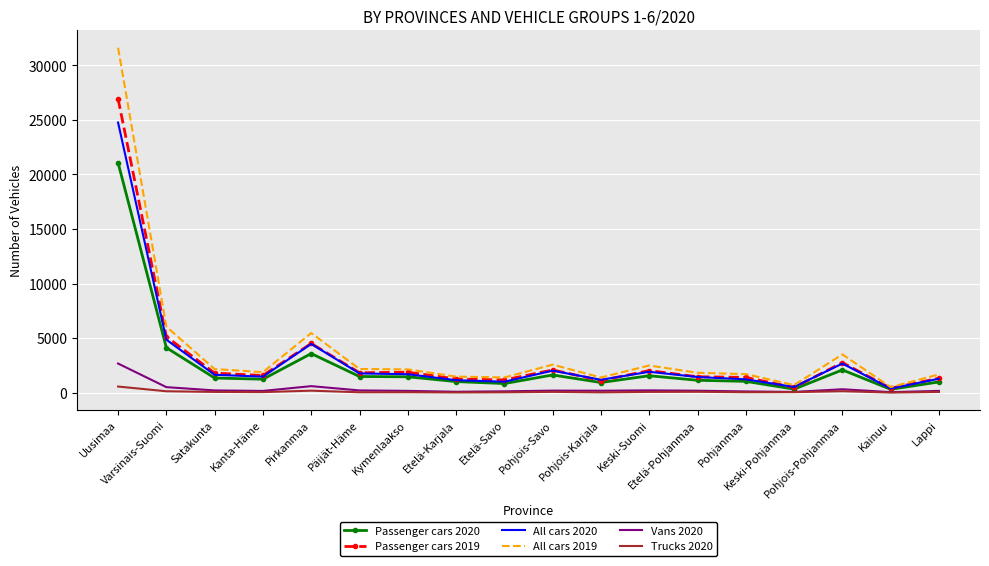

Rank the series by their maximum value, from highest to lowest.

All cars 2019, Passenger cars 2019, All cars 2020, Passenger cars 2020, Vans 2020, Trucks 2020